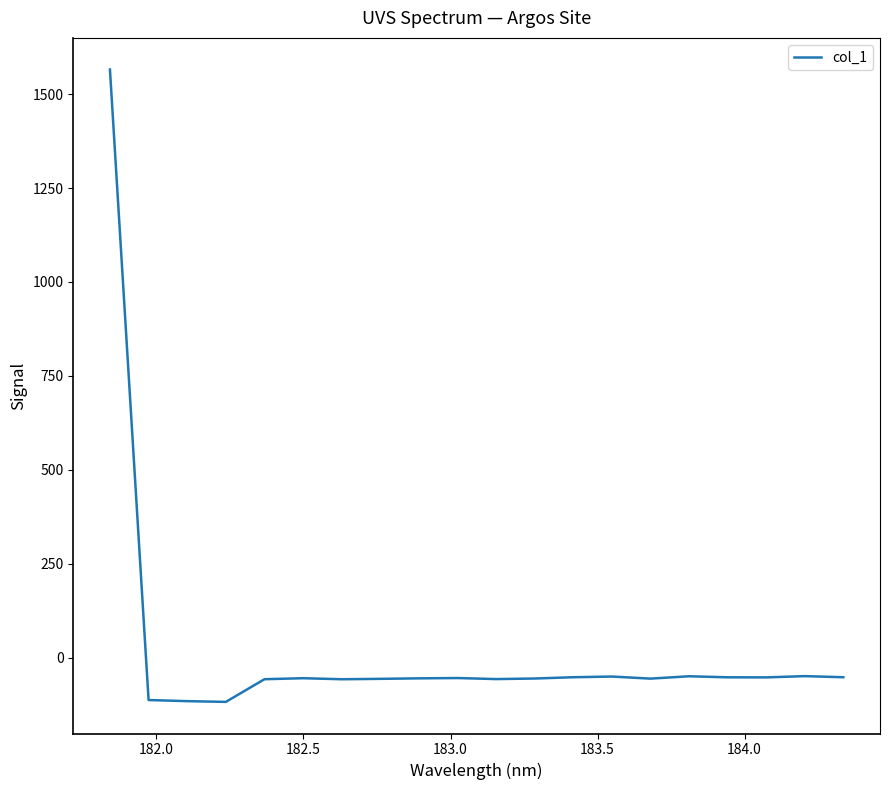

Is this an area chart (filled region under the line)?

No